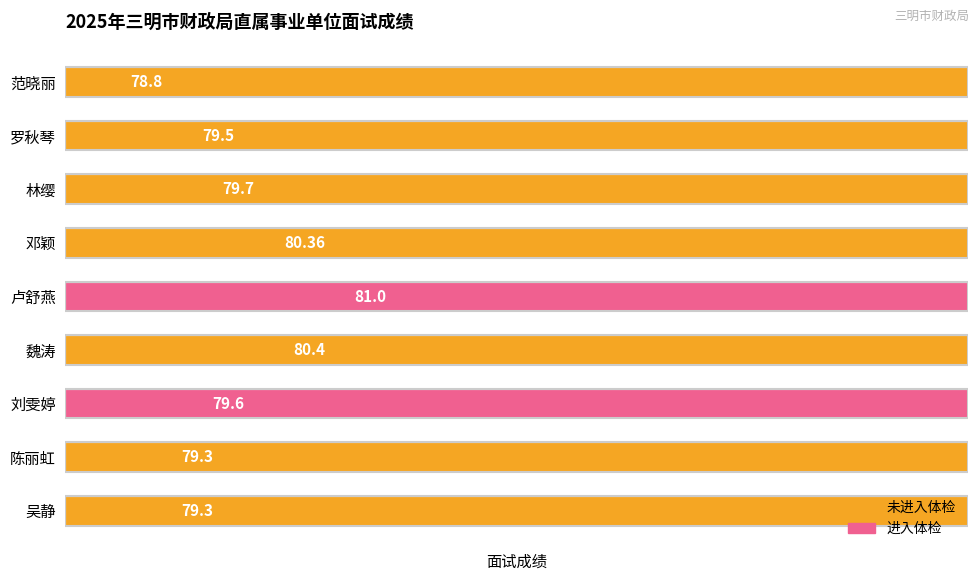

The chart shows a value of 20.9 at 卢舒燕. True or false?

False